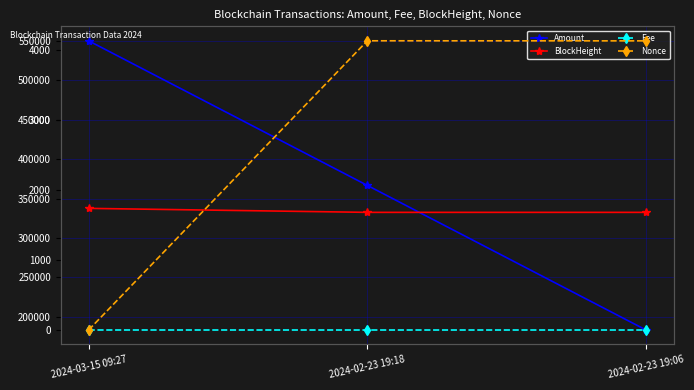

What is the difference between the second highest and minimum values in the Nonce series?

4126.0